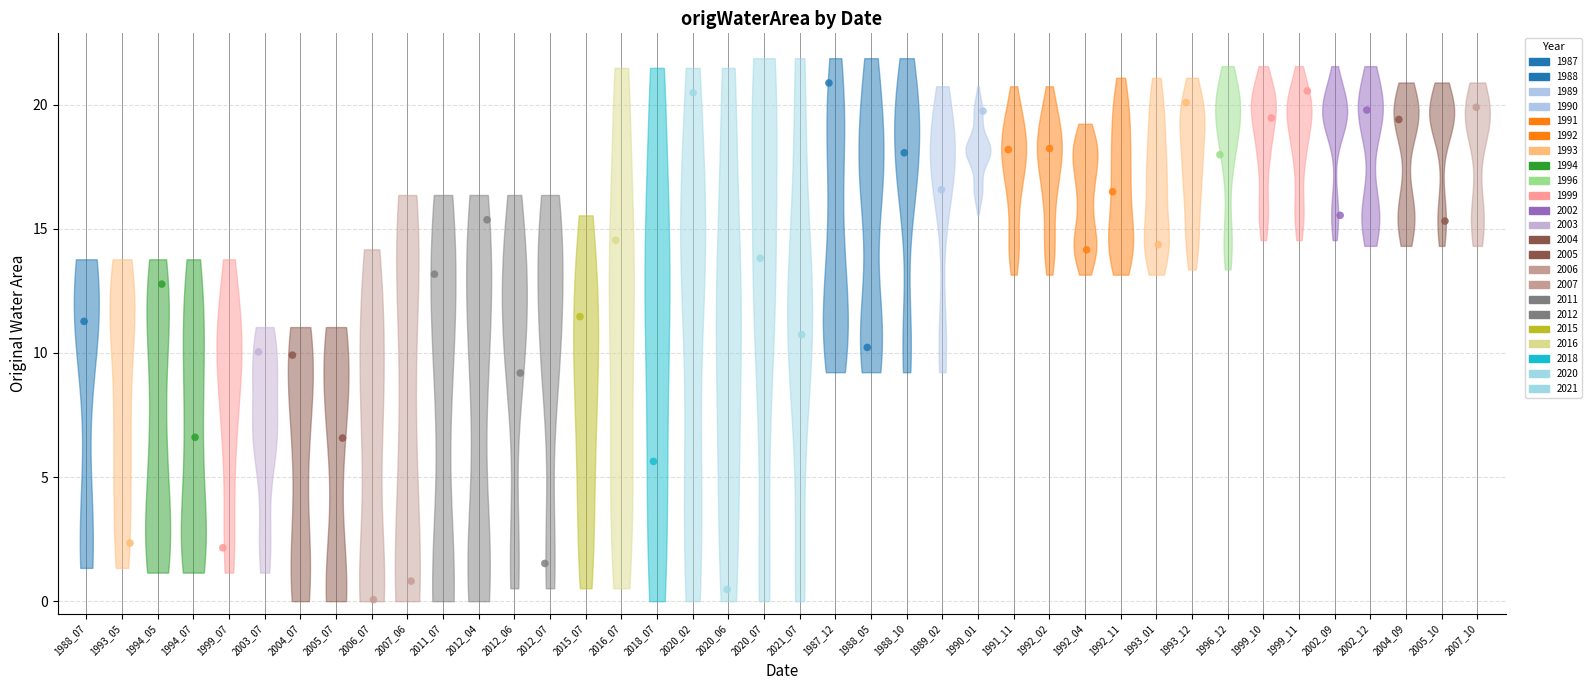

What is the range of X values (max minus min)?

39.0